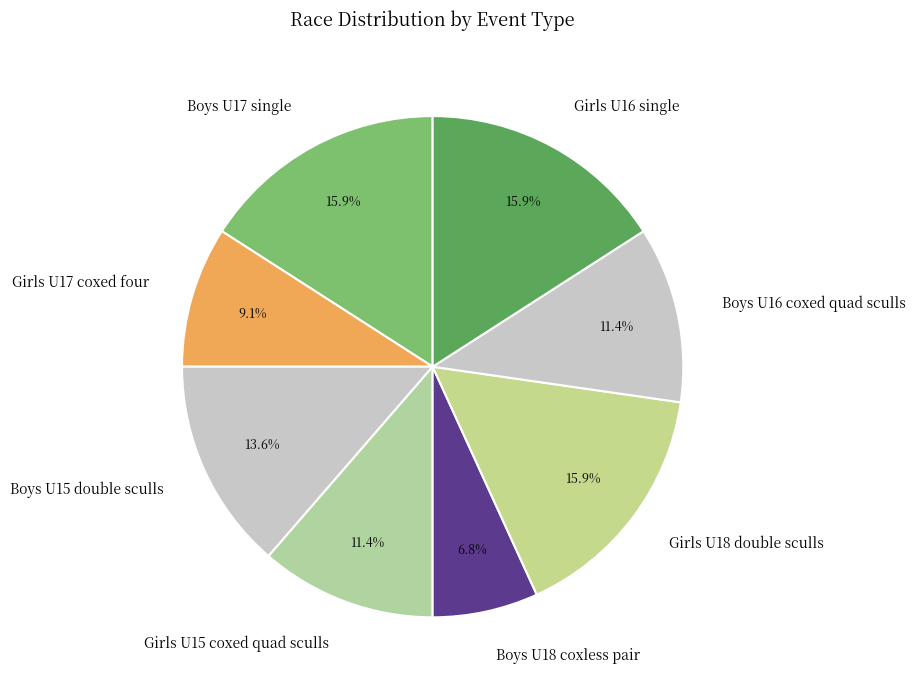

Which slice is the smallest?

Boys U18 coxless pair